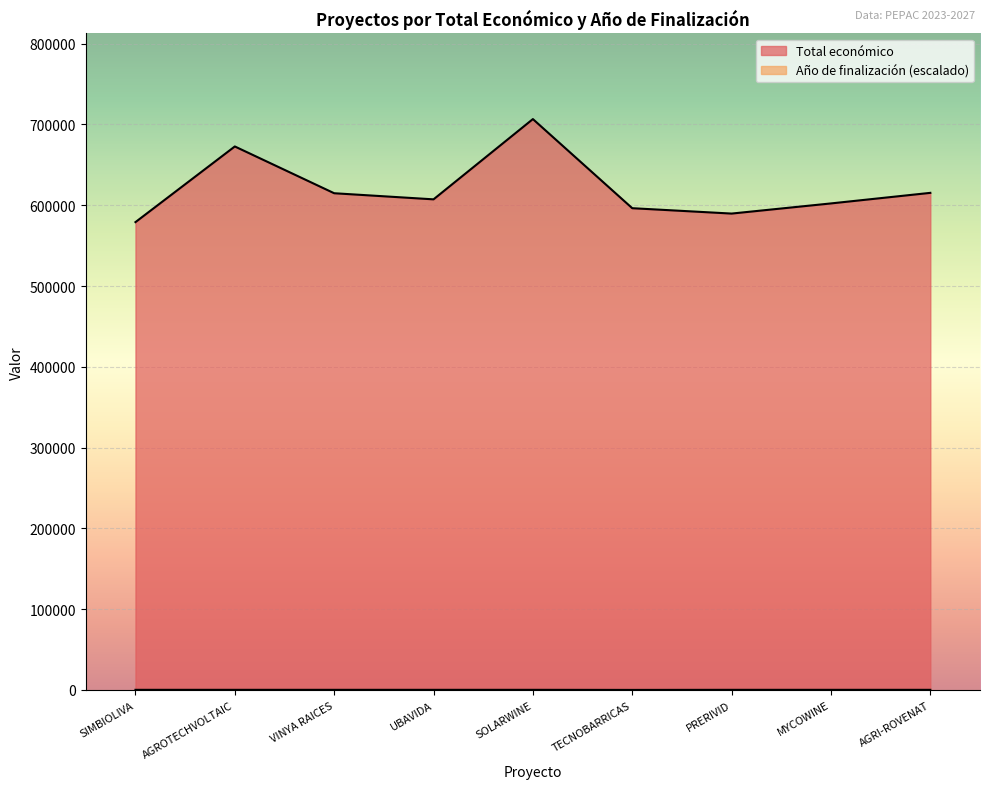

Between AGROTECHVOLTAIC and AGRI-ROVENAT, which series saw the biggest shift?

Total económico